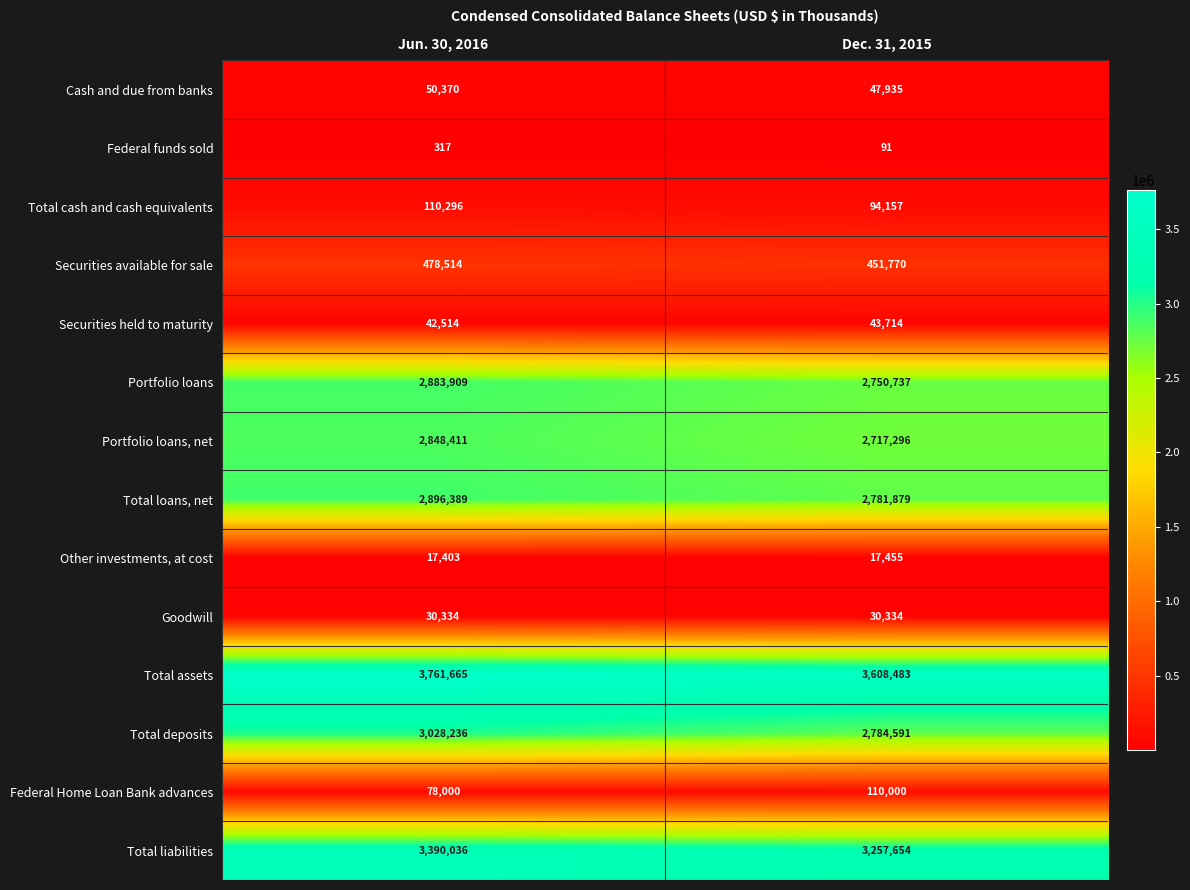

List the series in order of their peak value, highest first.

Total assets, Total liabilities, Total deposits, Total loans, net, Portfolio loans, Portfolio loans, net, Securities available for sale, Total cash and cash equivalents, Federal Home Loan Bank advances, Cash and due from banks, Securities held to maturity, Goodwill, Other investments, at cost, Federal funds sold